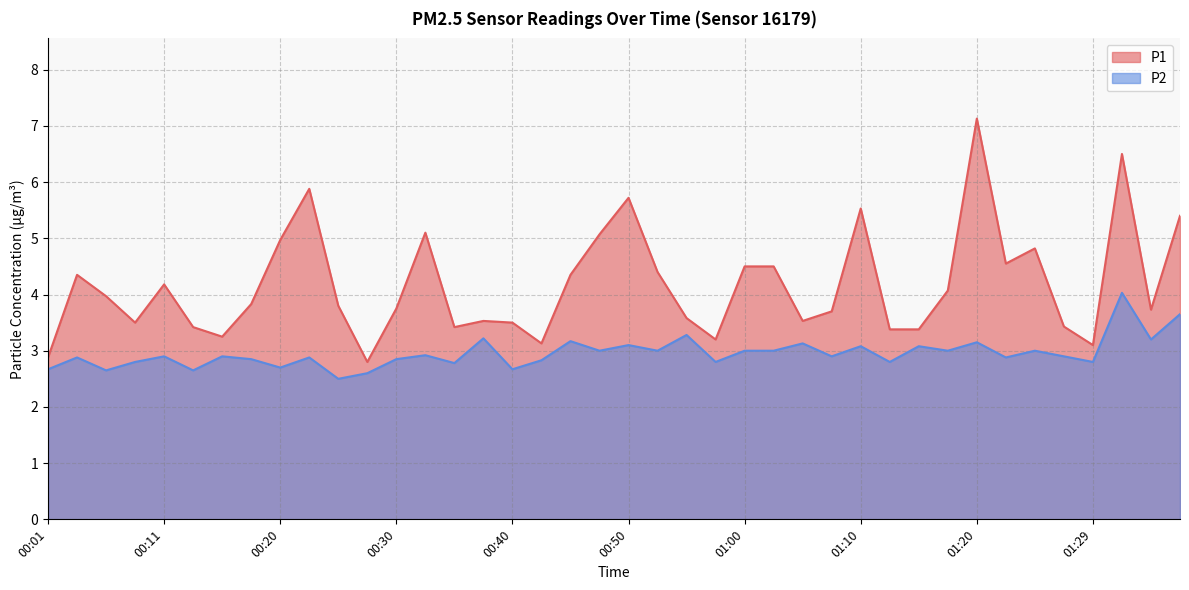

What is the difference between the second highest and second lowest values in the P1 series?

3.6